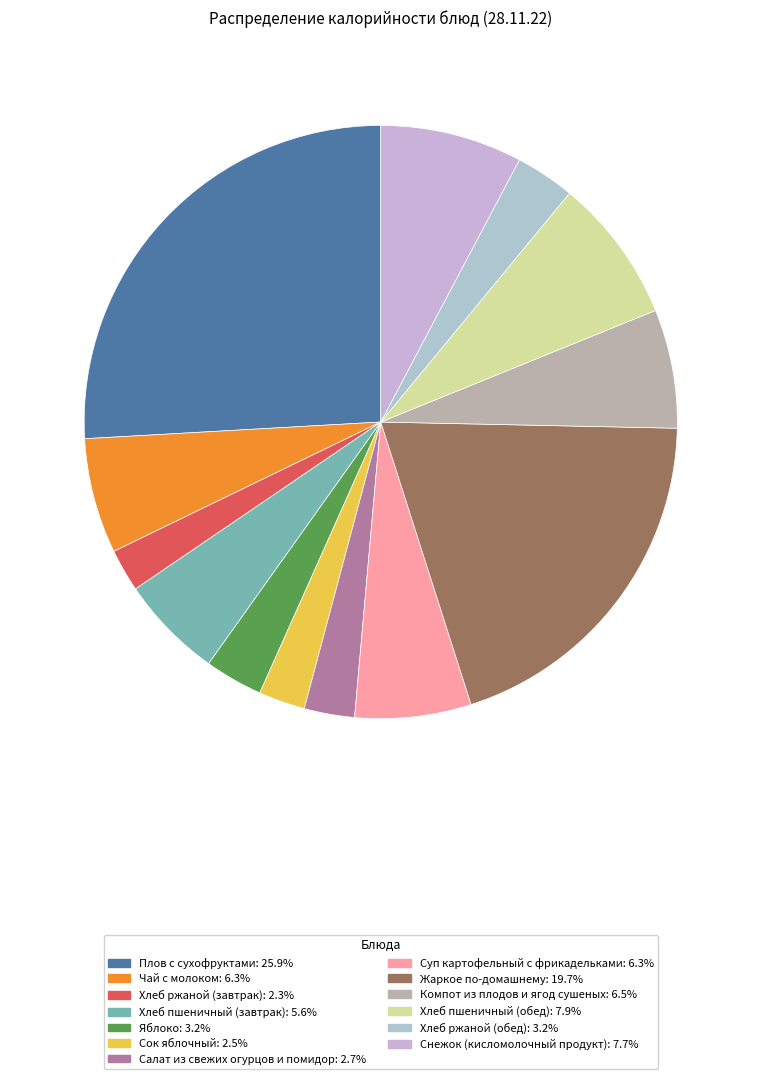

Does any single category account for the majority?

No